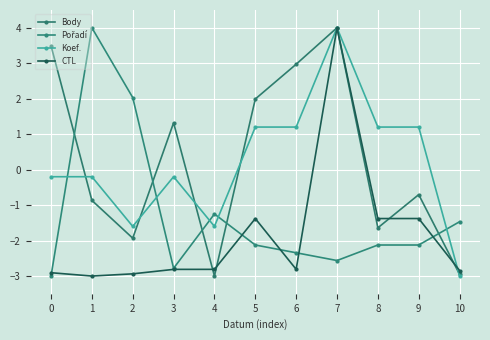

Reading left to right, list all the values displayed in this chart.

Body: 3.5	-0.9	-1.9	1.3	-3.0	2.0	3.0	4.0	-1.6	-0.7	-3.0
Pořadí: -3.0	4.0	2.0	-2.8	-1.2	-2.1	-2.3	-2.6	-2.1	-2.1	-1.5
Koef.: -0.2	-0.2	-1.6	-0.2	-1.6	1.2	1.2	4.0	1.2	1.2	-3.0
CTL: -2.9	-3.0	-2.9	-2.8	-2.8	-1.4	-2.8	4.0	-1.4	-1.4	-2.8